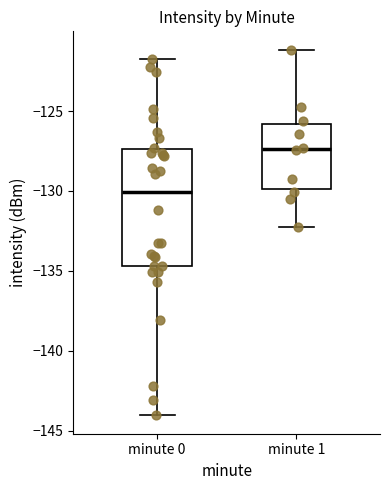

Comparing the boxes themselves (not the whiskers), which one is the tallest?

minute 0